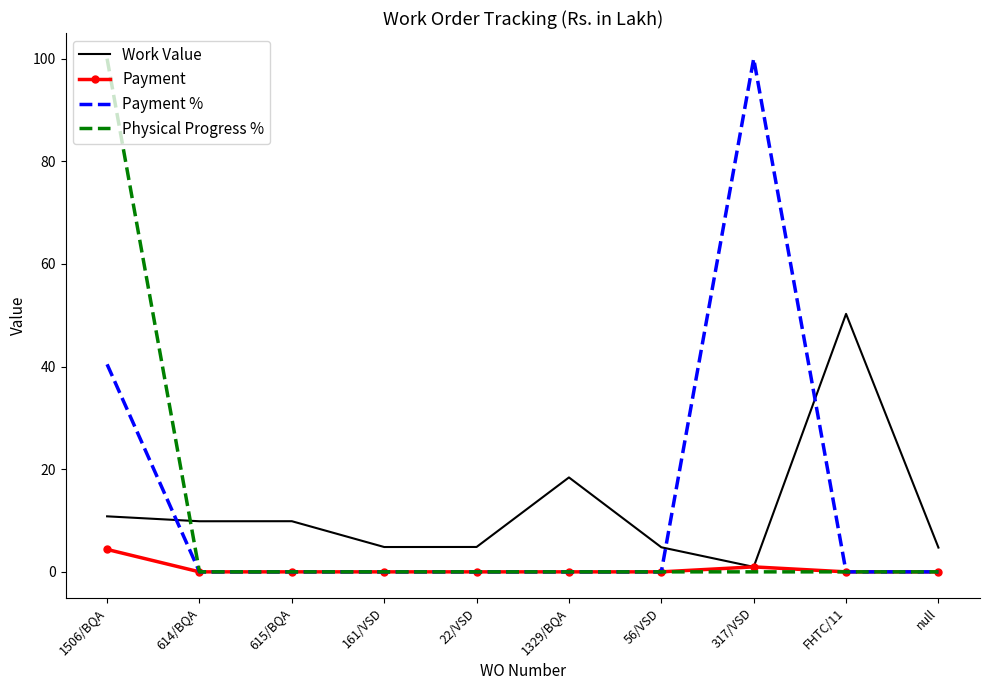

Where is Payment % nearest to the value 50?

1506/BQA